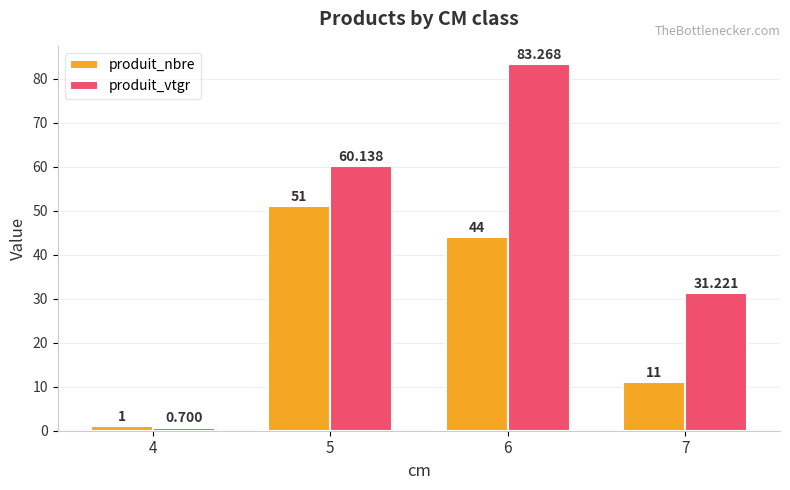

What is the average value of the produit_nbre series?

26.8